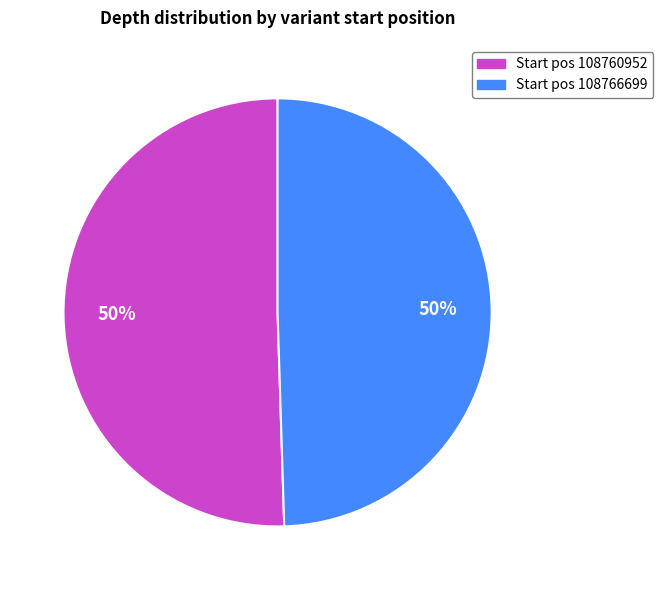

To the nearest percent, what is the average slice percentage?

50%